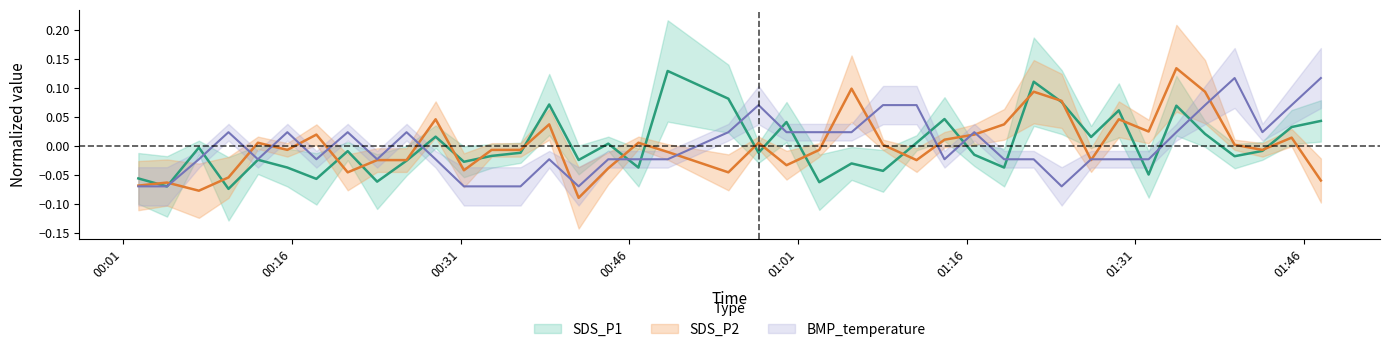

What are all the series names shown in the legend?

SDS_P1, SDS_P2, BMP_temperature